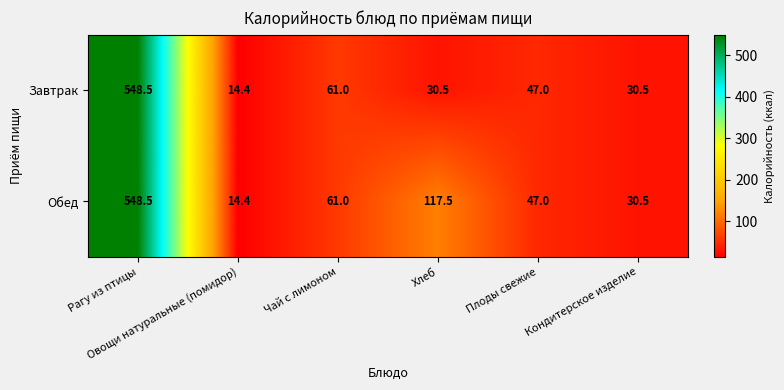

Rank the series by their average value, from lowest to highest.

Завтрак, Обед